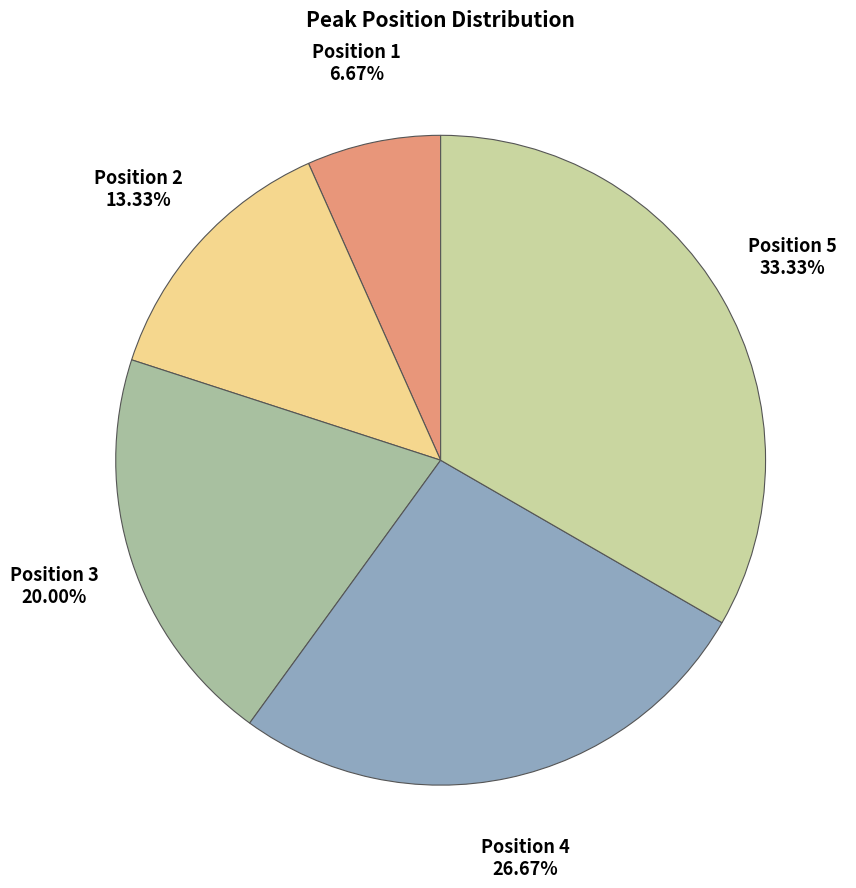

To the nearest percent, what is the average slice percentage?

20%